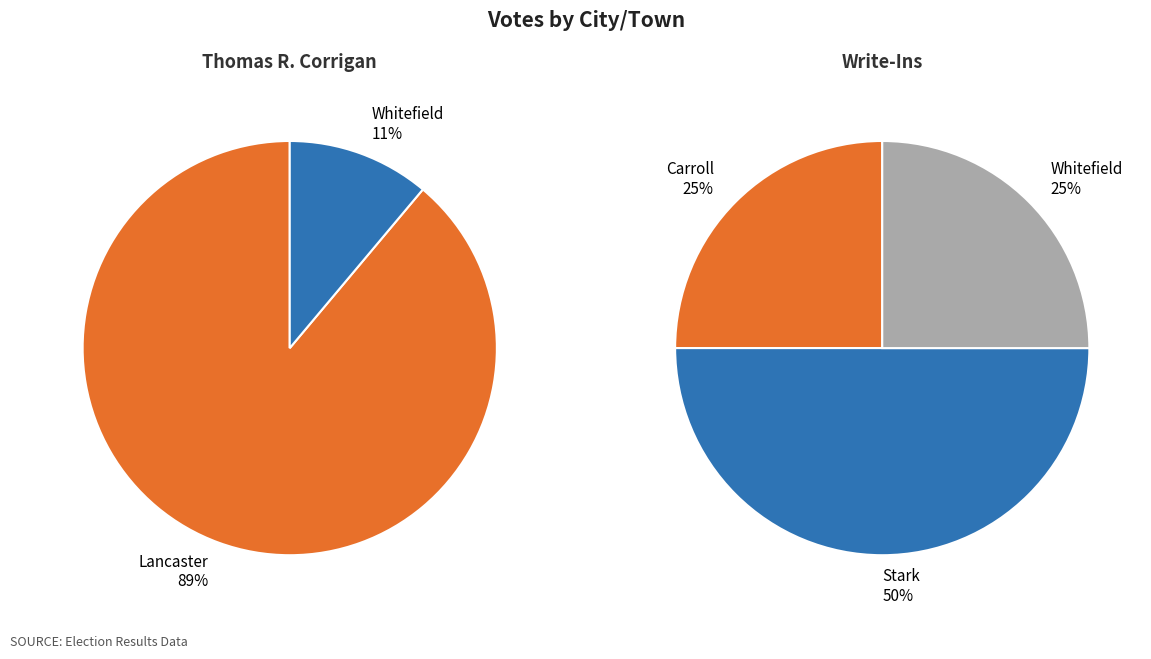

Is there any slice that represents more than half of the pie?

Yes